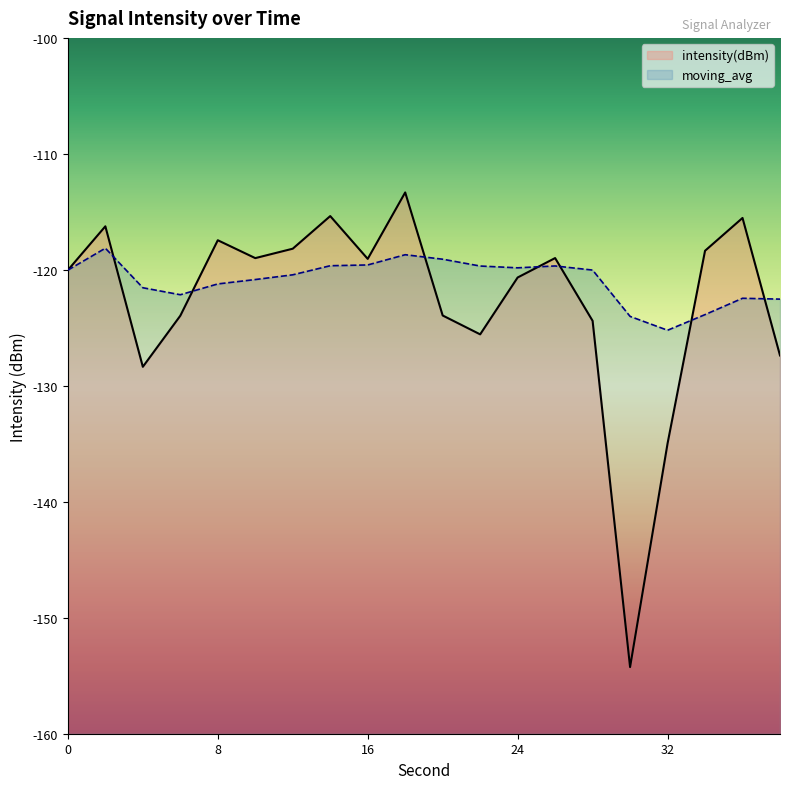

Where is moving_avg nearest to the value -121?

10